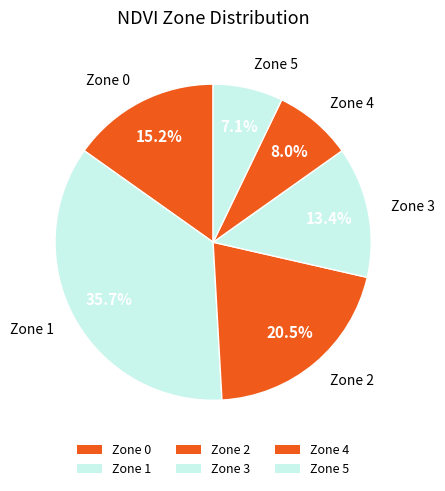

Is it true that Zone 5 is 1% of the pie?

False